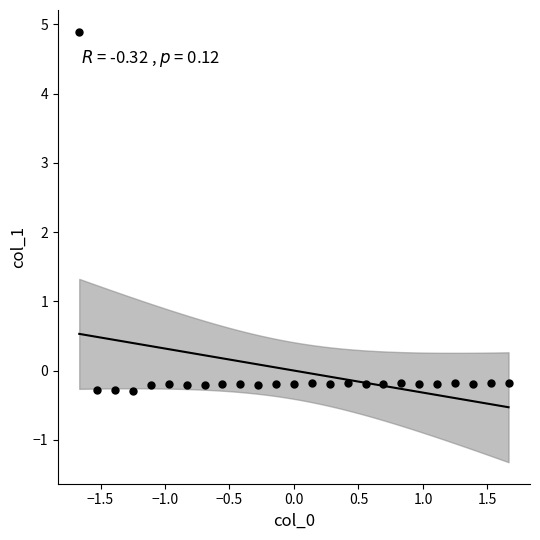

What is the range of X values (max minus min)?

3.3